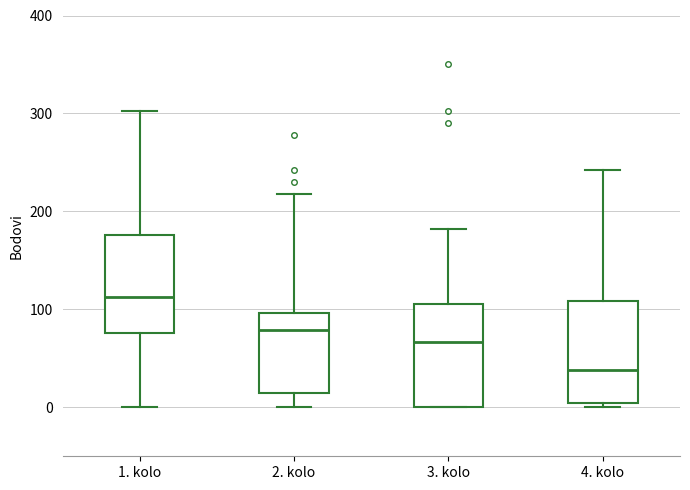

Reading left to right, read every box against the y-axis: the position of its median line, the range the box covers, and the ends of its whiskers. The values are not printed on the chart, so give them approximately, as read against the axis.

1. kolo: median 110, box 80 to 180, whiskers 0 to 300
2. kolo: median 80, box 20 to 100, whiskers 0 to 220
3. kolo: median 70, box 0 to 110, whiskers 0 to 180
4. kolo: median 40, box 0 to 110, whiskers 0 (just below the box's lower edge) to 240